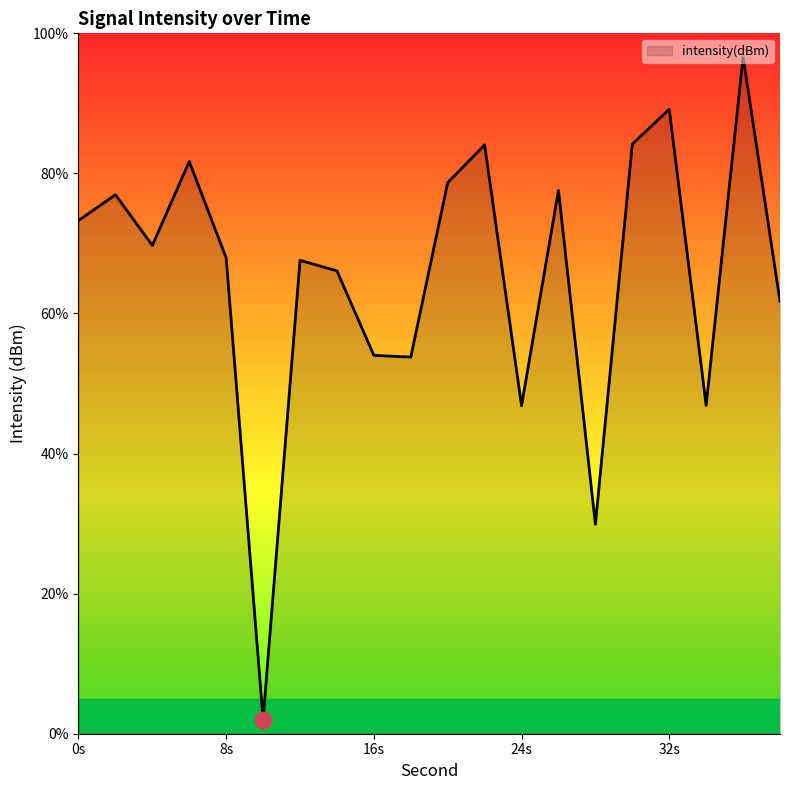

What is the difference between the maximum and minimum values?

94.6